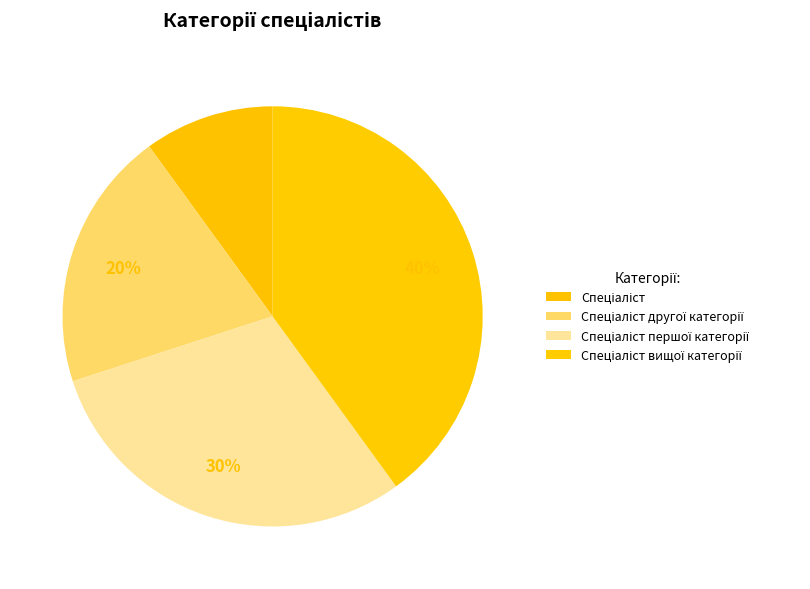

Does Спеціаліст другої категорії account for over 50% of the chart?

No